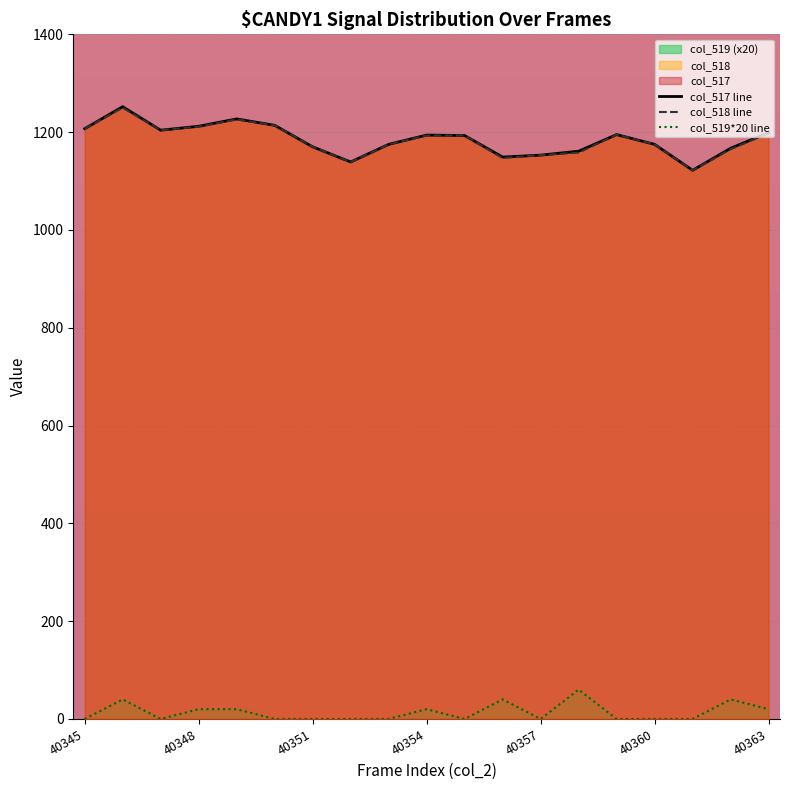

What is the difference between the second highest and second lowest values in the col_517 line series?

88